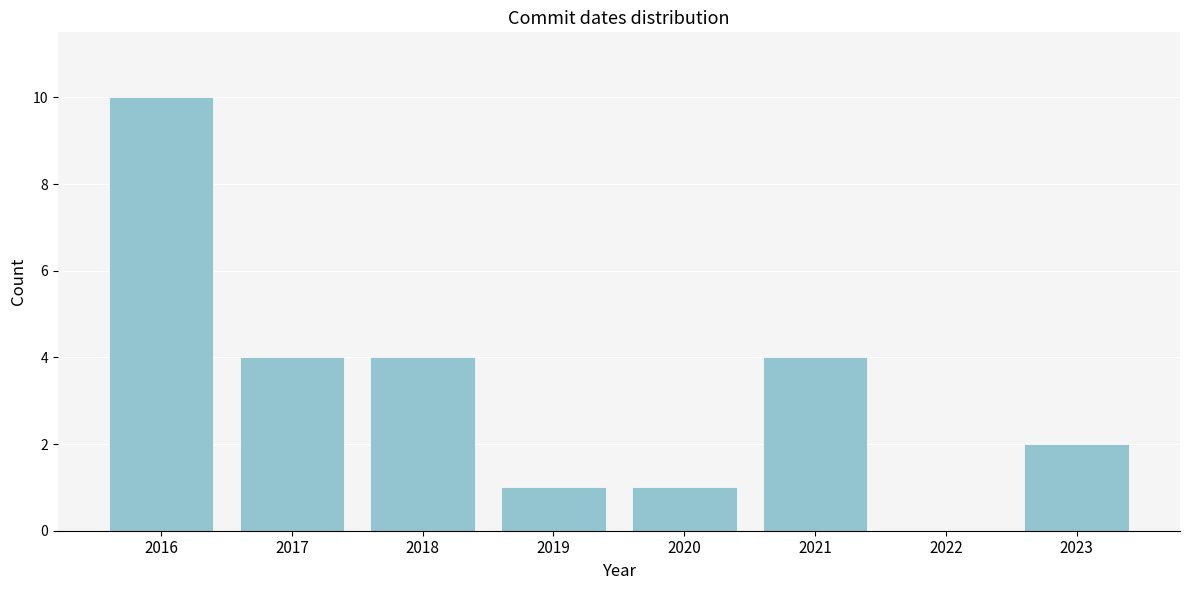

Reading left to right, extract all data points from this chart.

2016=10	2017=4	2018=4	2019=1	2020=1	2021=4	2022=0	2023=2